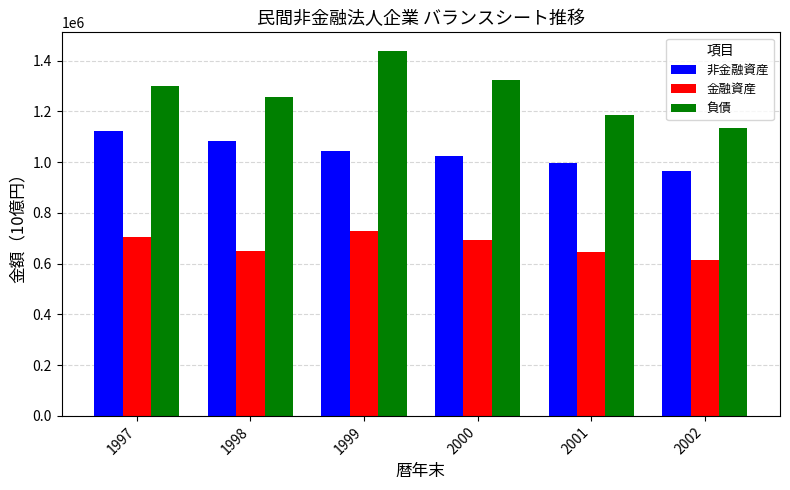

What is the sum of all 金融資産 values?

4035265.6